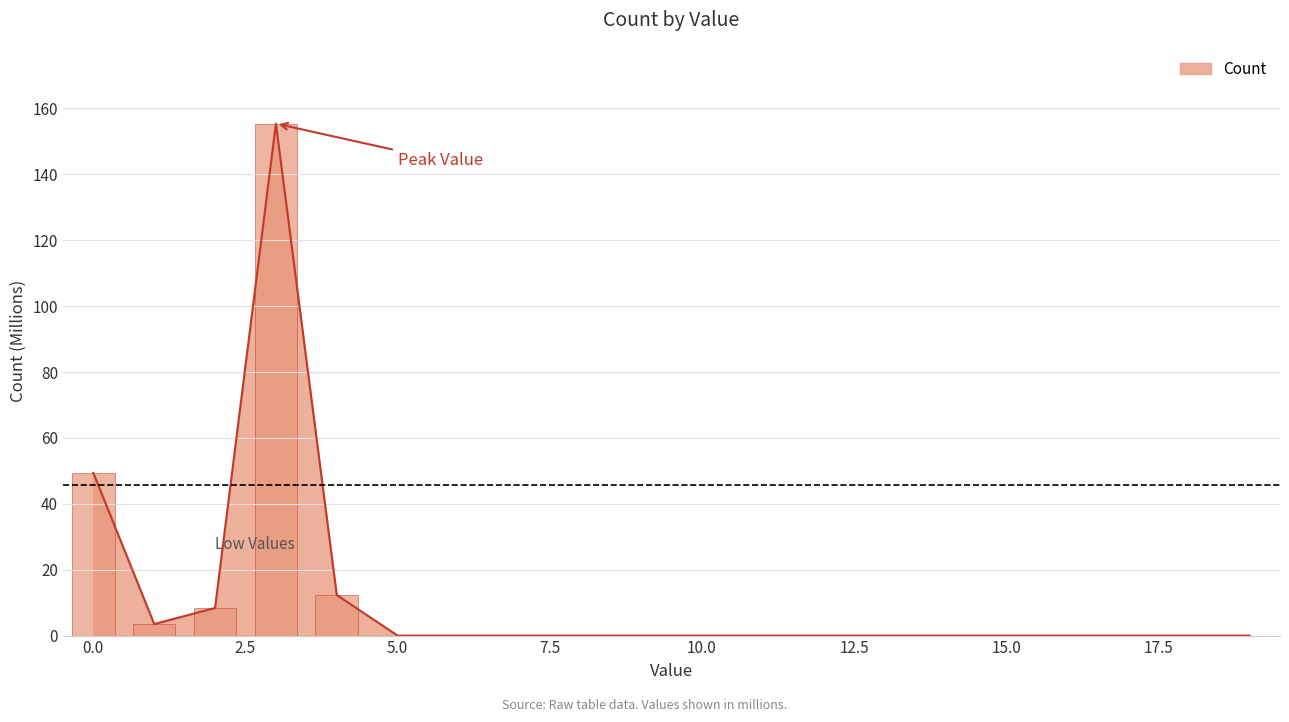

Between 10 and 4, which is larger?

4